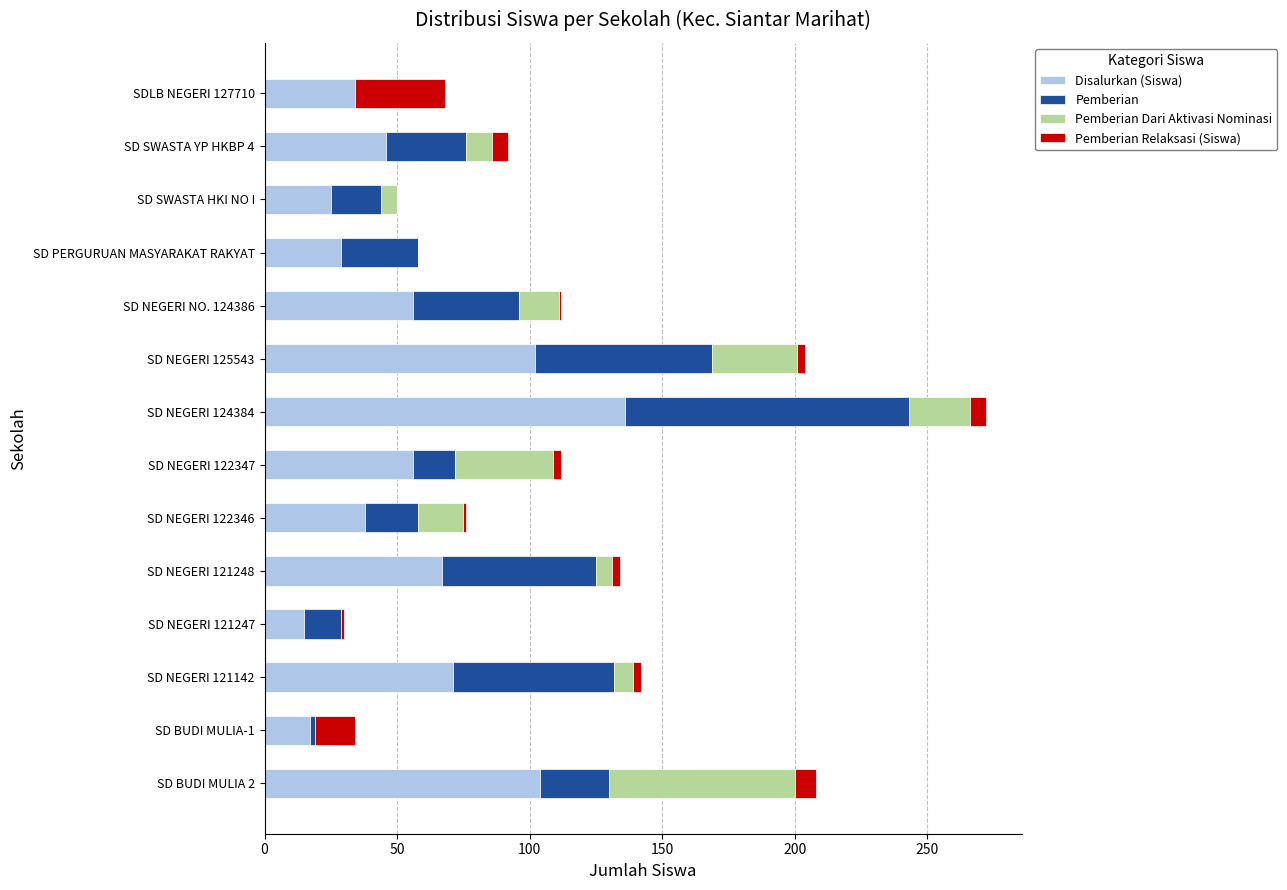

At which category is the sum across all series the highest?

SD NEGERI 124384